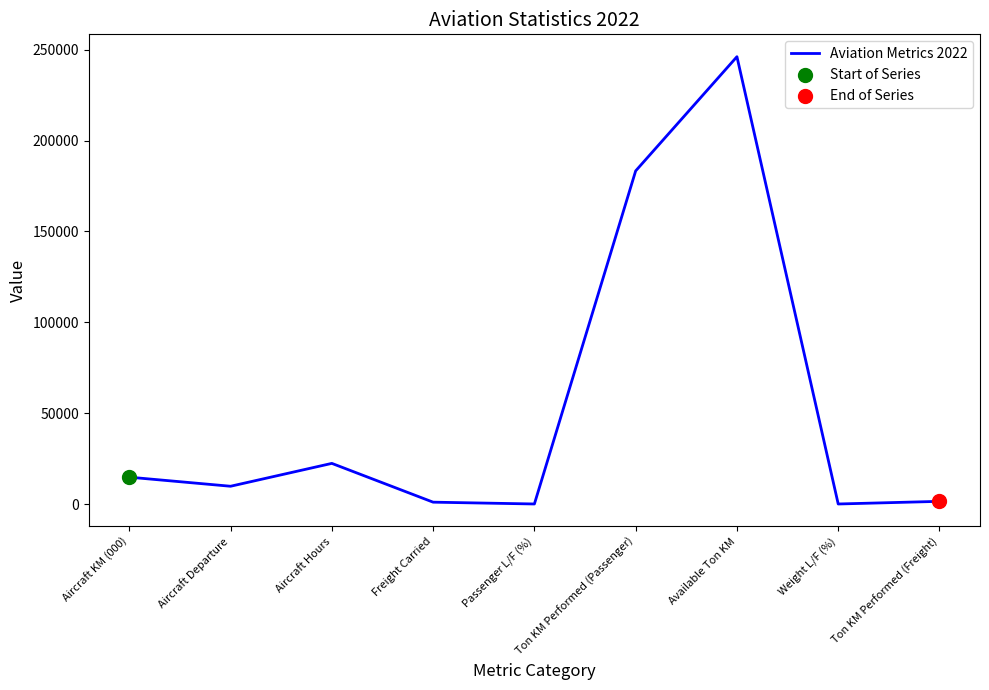

Between Aircraft KM (000) and Weight L/F (%), which is larger?

Aircraft KM (000)